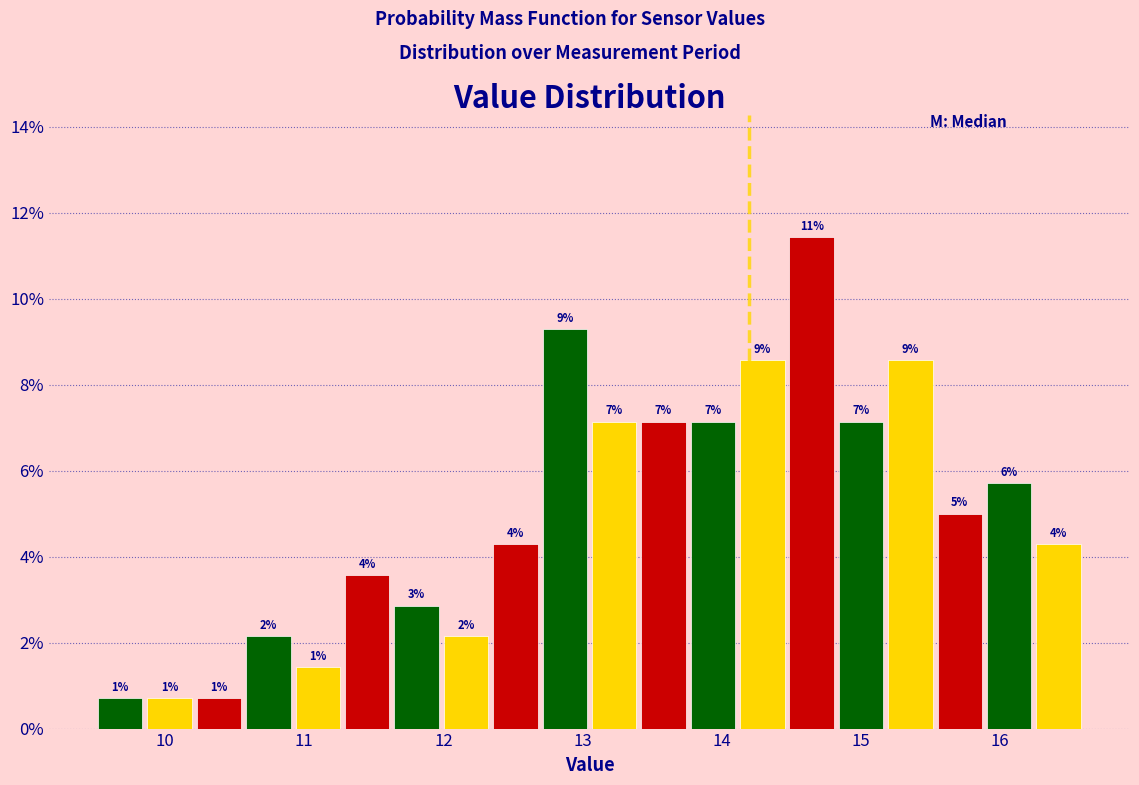

Read against the x-axis, roughly where is the centre of the tallest bar?

14.6